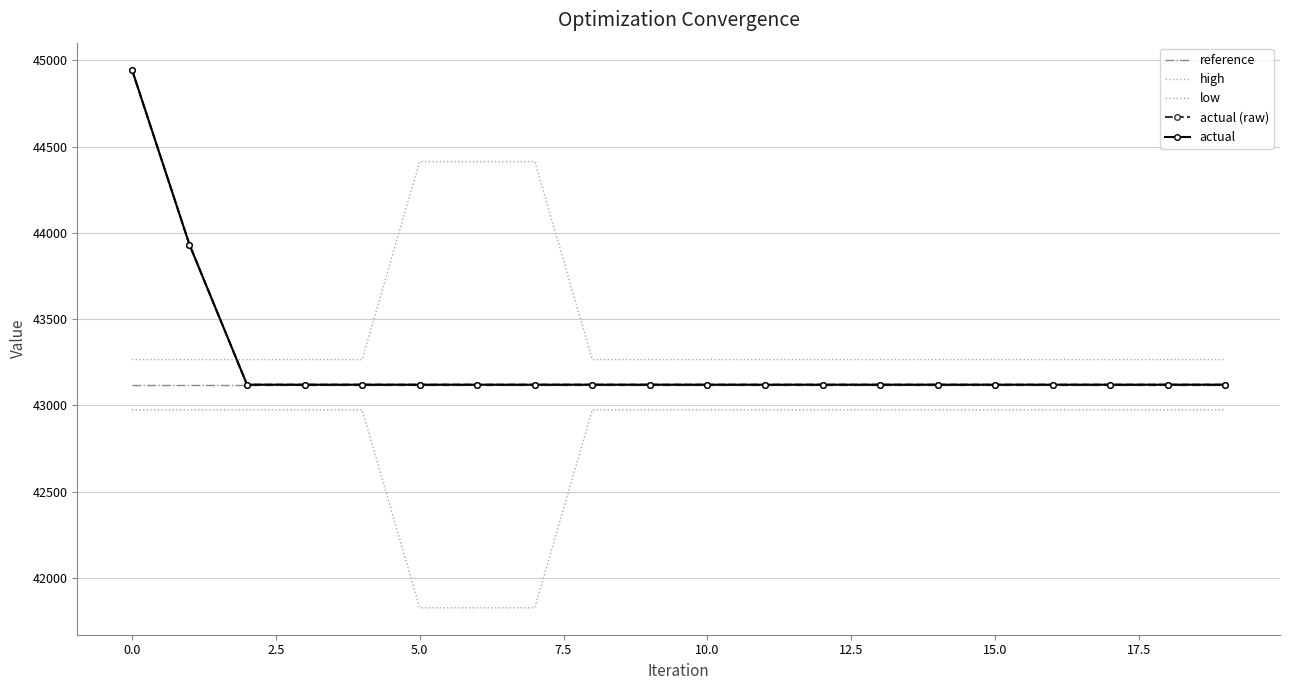

In actual, how many points are lower than both neighbors (excluding endpoints)?

1